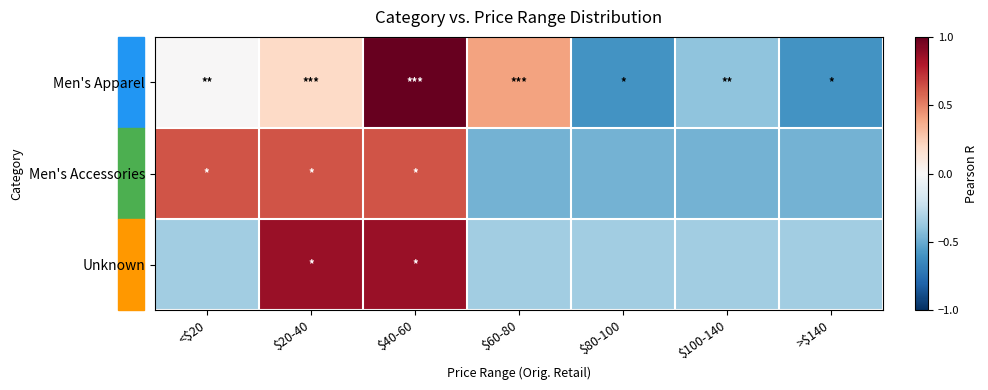

List the series in order of their overall mean, lowest first.

Unknown, Men's Apparel, Men's Accessories